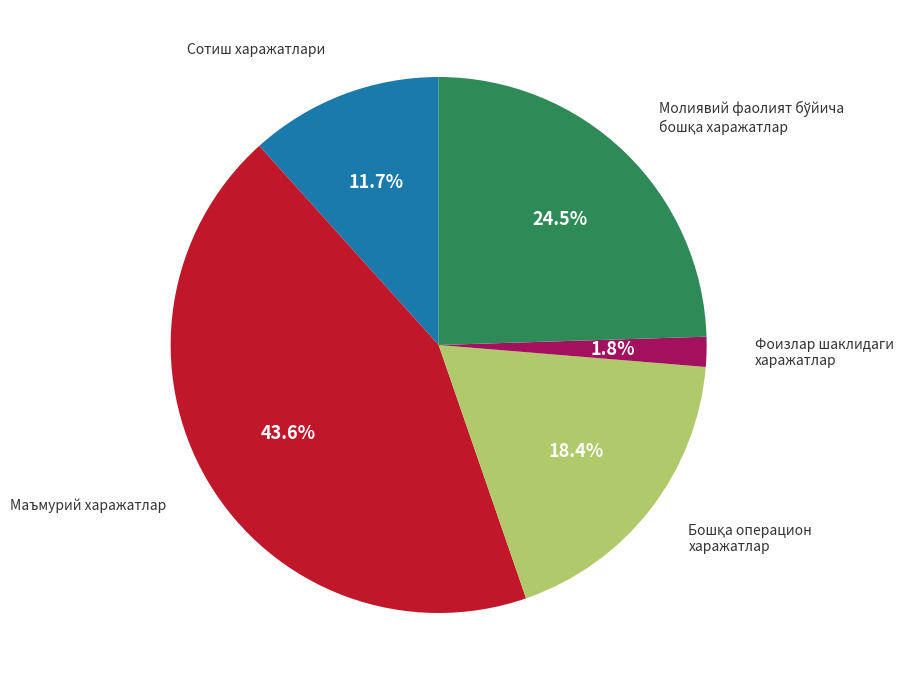

How many segments does this pie chart have?

5